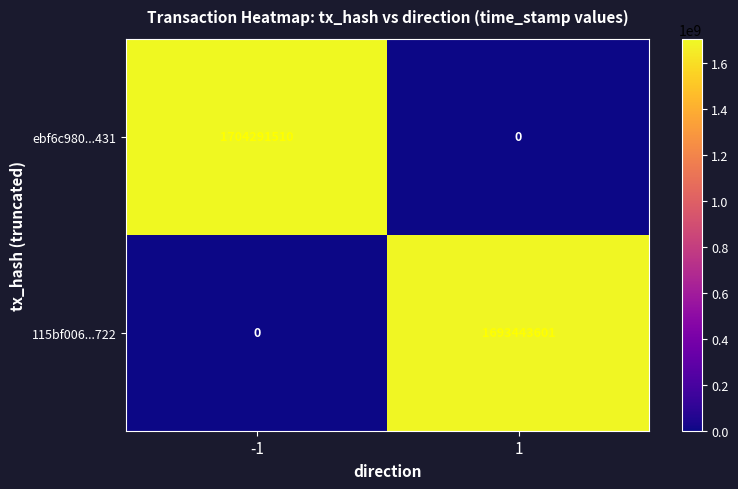

What is the spread (max minus min) of values at -1?

1704291510